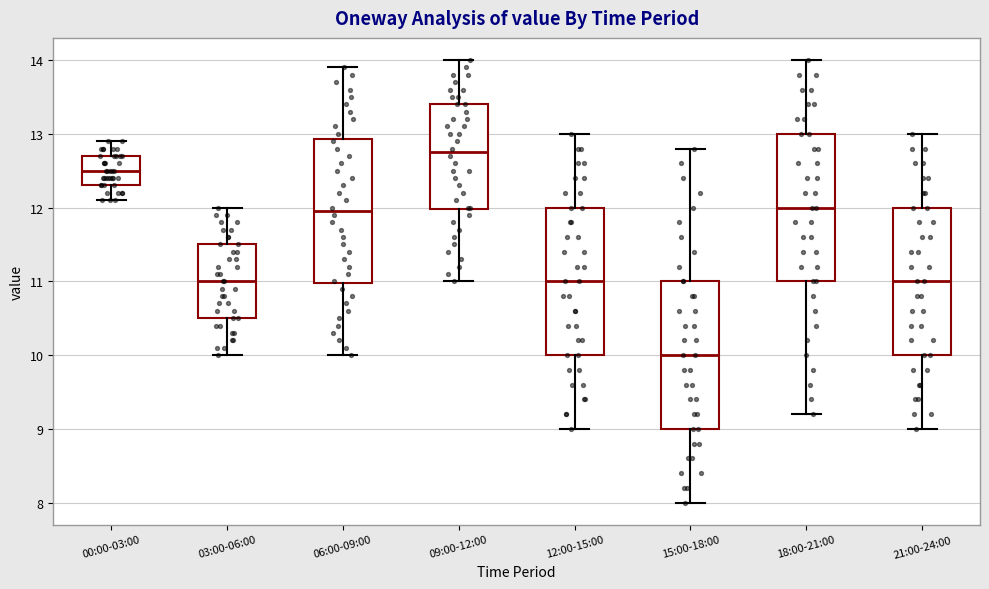

Reading left to right, transcribe this box plot: for each box, give where its median line is, the range the box spans, and where its two whiskers end, as read against the y-axis. The values are not printed on the chart, so give them approximately, as read against the axis.

00:00-03:00: median 12.5, box 12.3 to 12.7, whiskers 12.1 to 12.9
03:00-06:00: median 11.0, box 10.5 to 11.5, whiskers 10.0 to 12.0
06:00-09:00: median 12.0, box 11.0 to 12.9, whiskers 10.0 to 13.9
09:00-12:00: median 12.8, box 12.0 to 13.4, whiskers 11.0 to 14.0
12:00-15:00: median 11.0, box 10.0 to 12.0, whiskers 9.0 to 13.0
15:00-18:00: median 10.0, box 9.0 to 11.0, whiskers 8.0 to 12.8
18:00-21:00: median 12.0, box 11.0 to 13.0, whiskers 9.2 to 14.0
21:00-24:00: median 11.0, box 10.0 to 12.0, whiskers 9.0 to 13.0